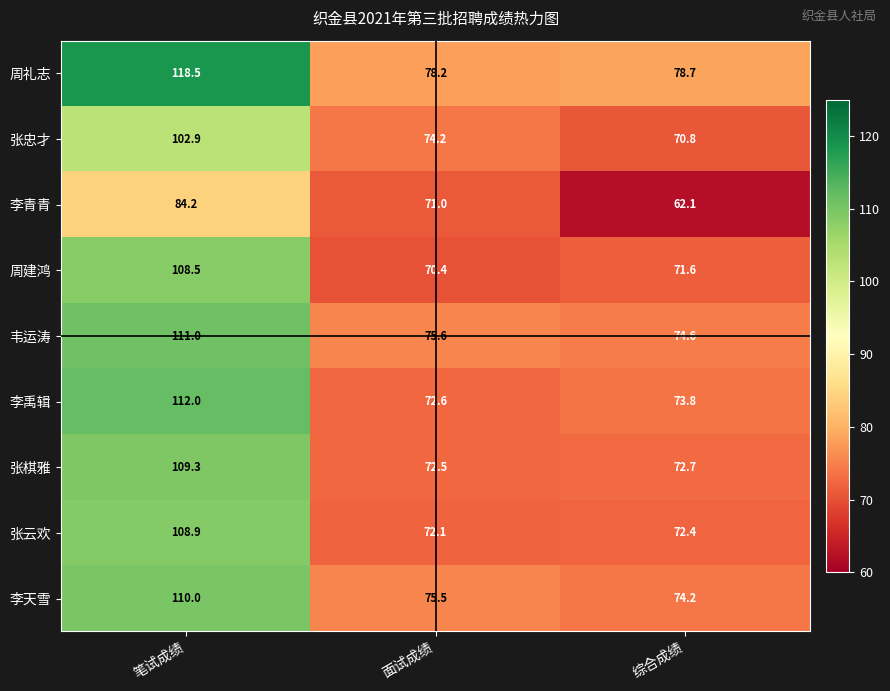

The 张云欢 series shows 108.9 at 笔试成绩. True or false?

True